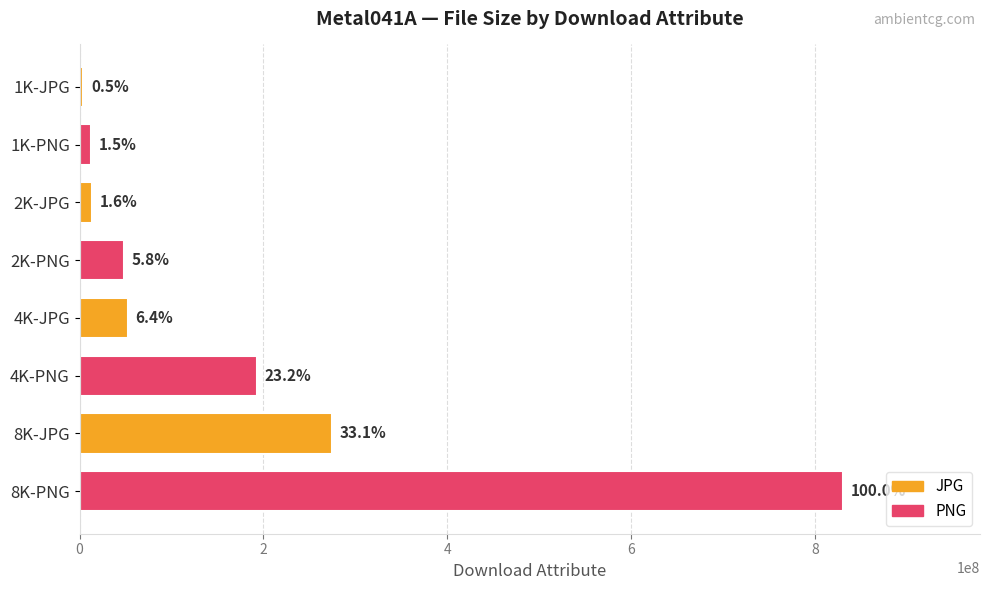

What is the greatest value displayed?

830238340